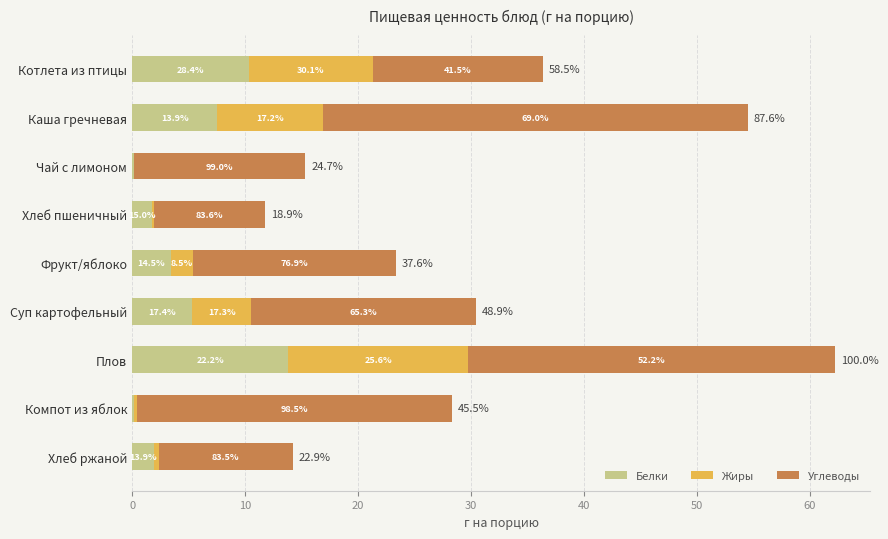

At how many categories does at least one series exceed 20?

3